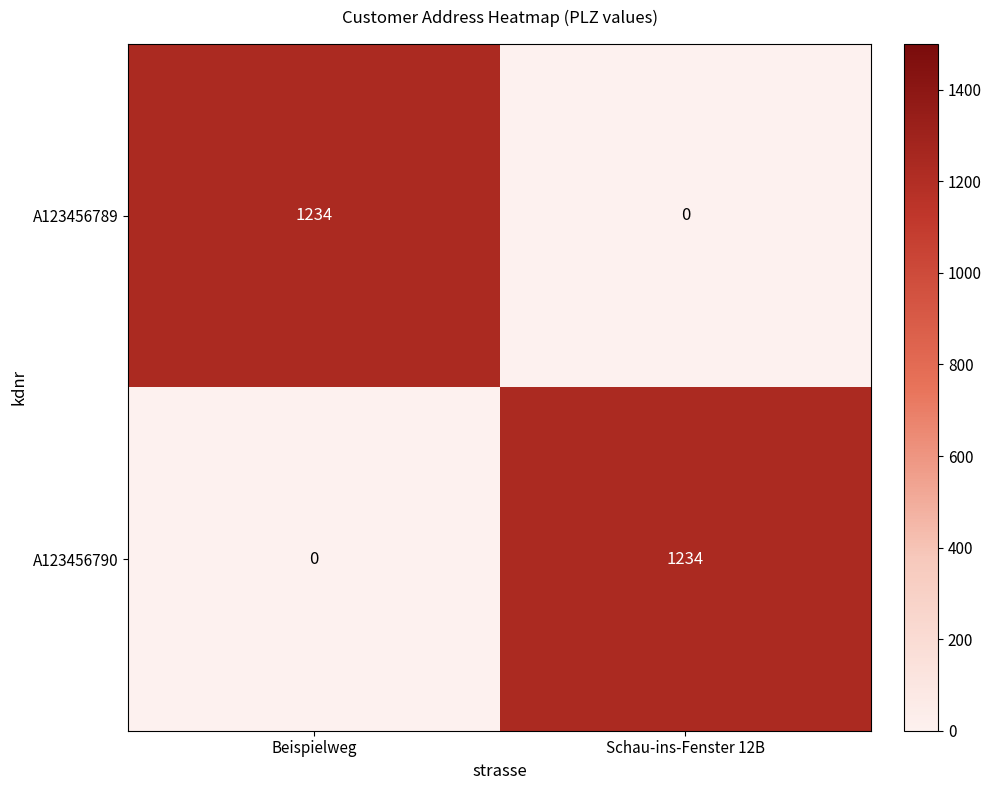

What is the difference between the highest and lowest values at Beispielweg?

1234